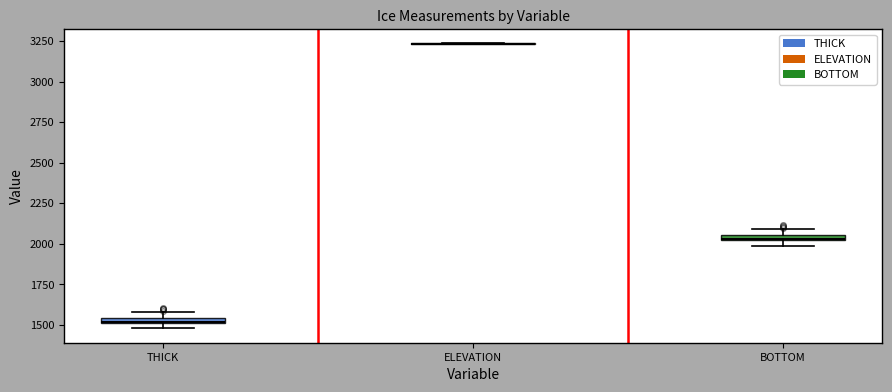

Where is the lower edge of the box for THICK on the y-axis? The values are not printed on the chart, so give them approximately, as read against the axis.

1500